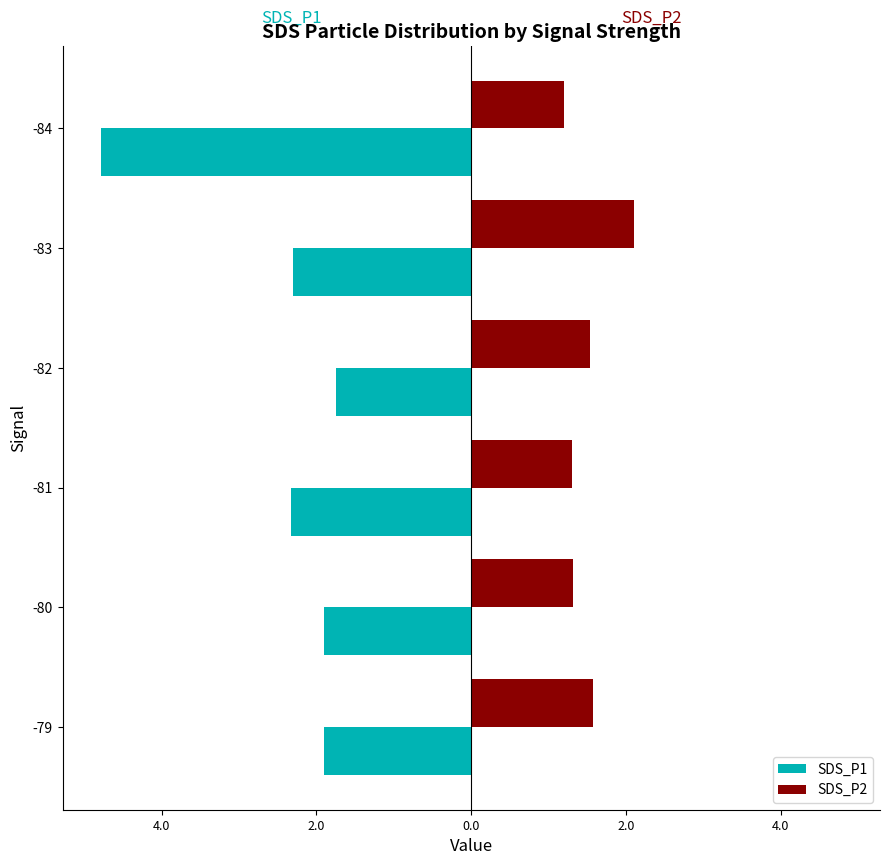

What are all the series names shown in the legend?

SDS_P1, SDS_P2